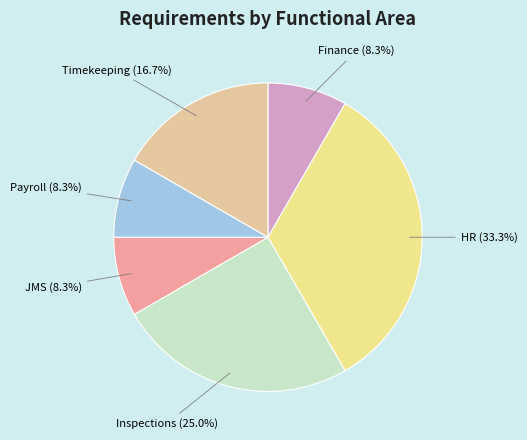

Is there any slice that represents more than half of the pie?

No